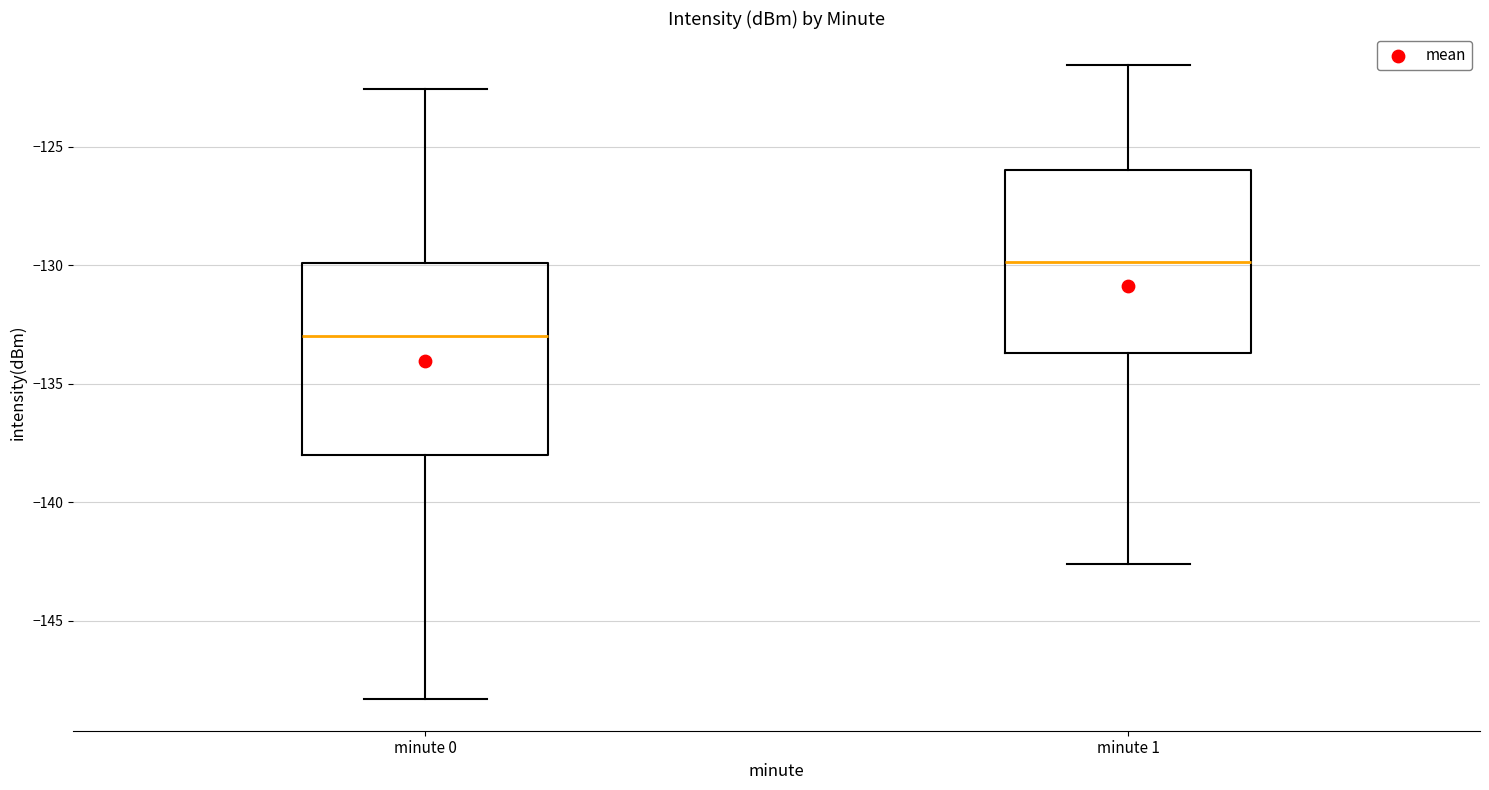

Which box has the highest median line?

minute 1